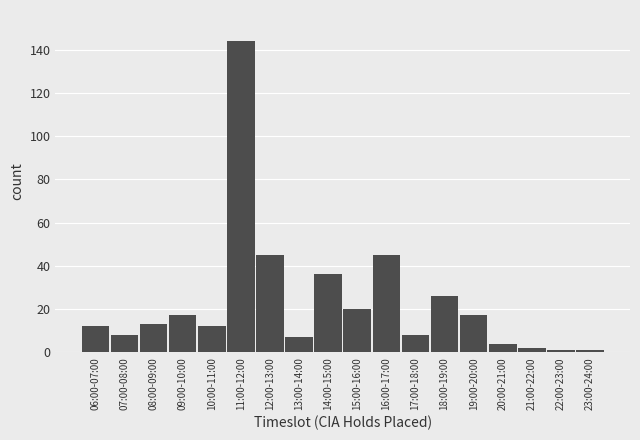

Reading right to left, transcribe all the data shown in this chart.

23:00-24:00=1	22:00-23:00=1	21:00-22:00=2	20:00-21:00=4	19:00-20:00=17	18:00-19:00=26	17:00-18:00=8	16:00-17:00=45	15:00-16:00=20	14:00-15:00=36	13:00-14:00=7	12:00-13:00=45	11:00-12:00=144	10:00-11:00=12	09:00-10:00=17	08:00-09:00=13	07:00-08:00=8	06:00-07:00=12